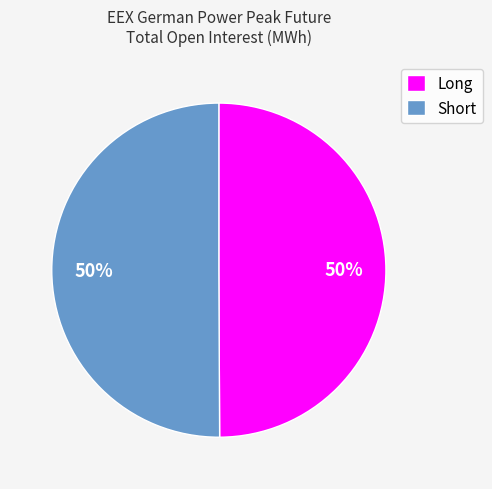

Is it true that Long is 56% of the pie?

False